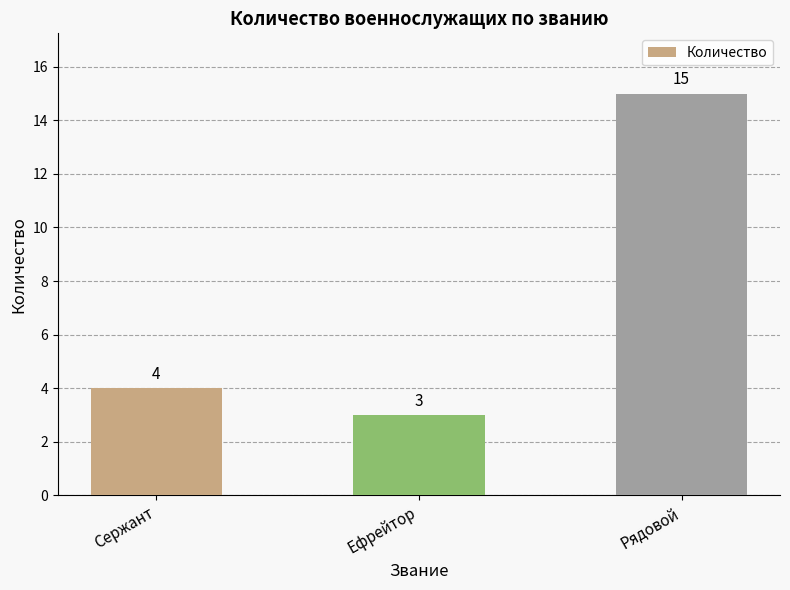

What is the difference between the second highest and minimum values?

1